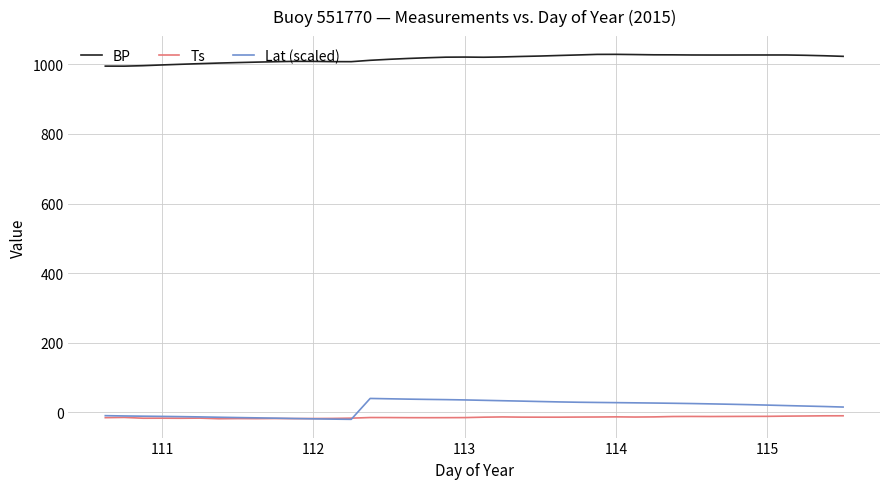

Which series has the largest total across all categories?

BP